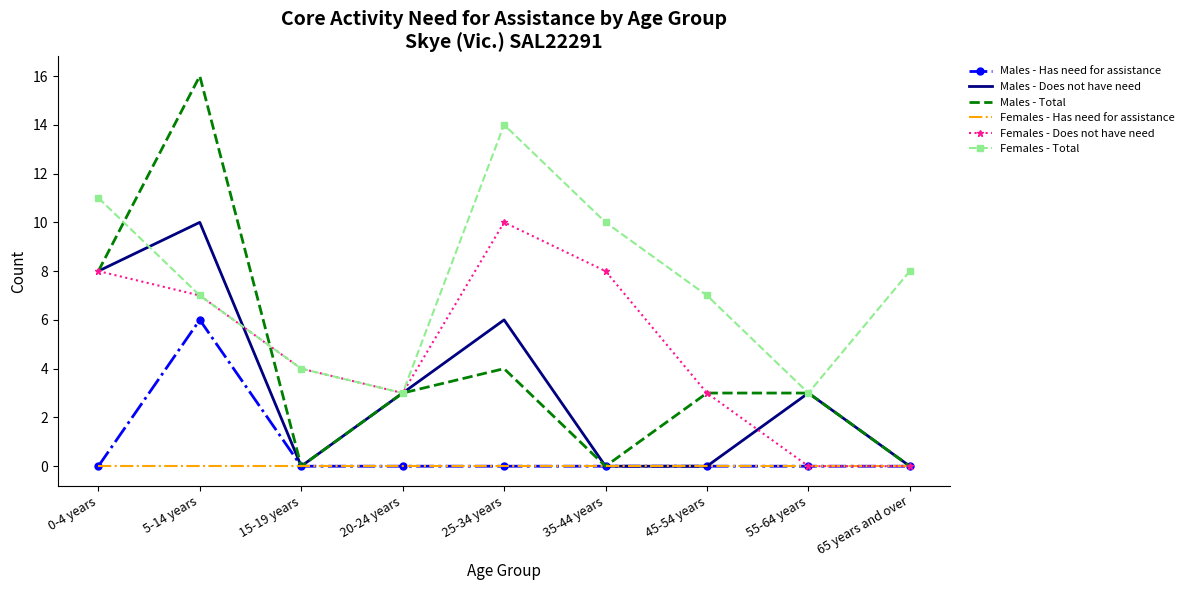

True or false: Males - Total has a value of 8 at 0-4 years.

True